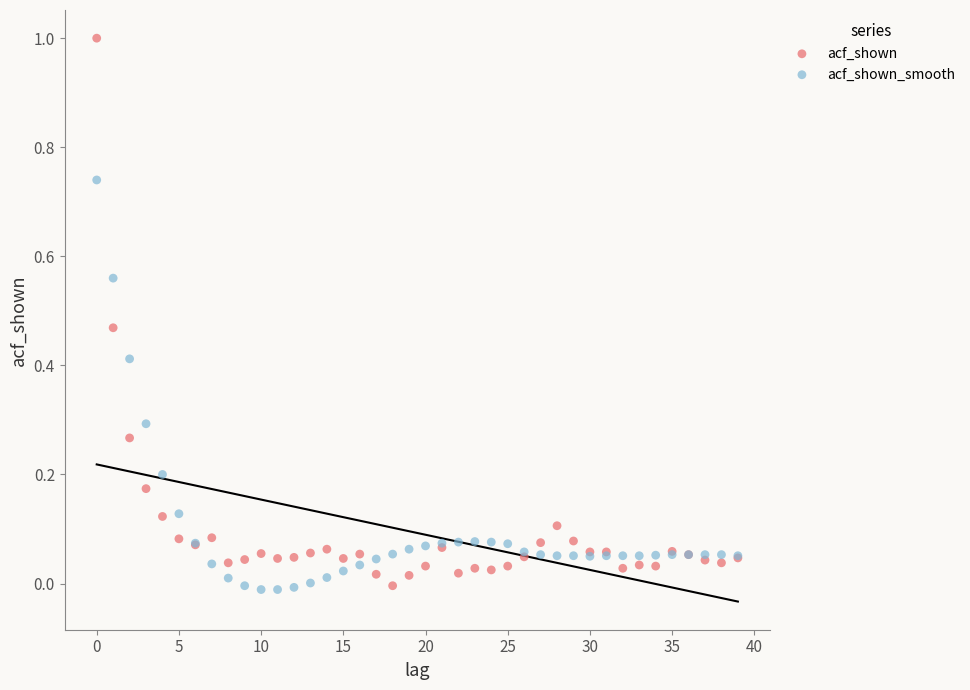

Which series reaches the maximum Y coordinate?

acf_shown